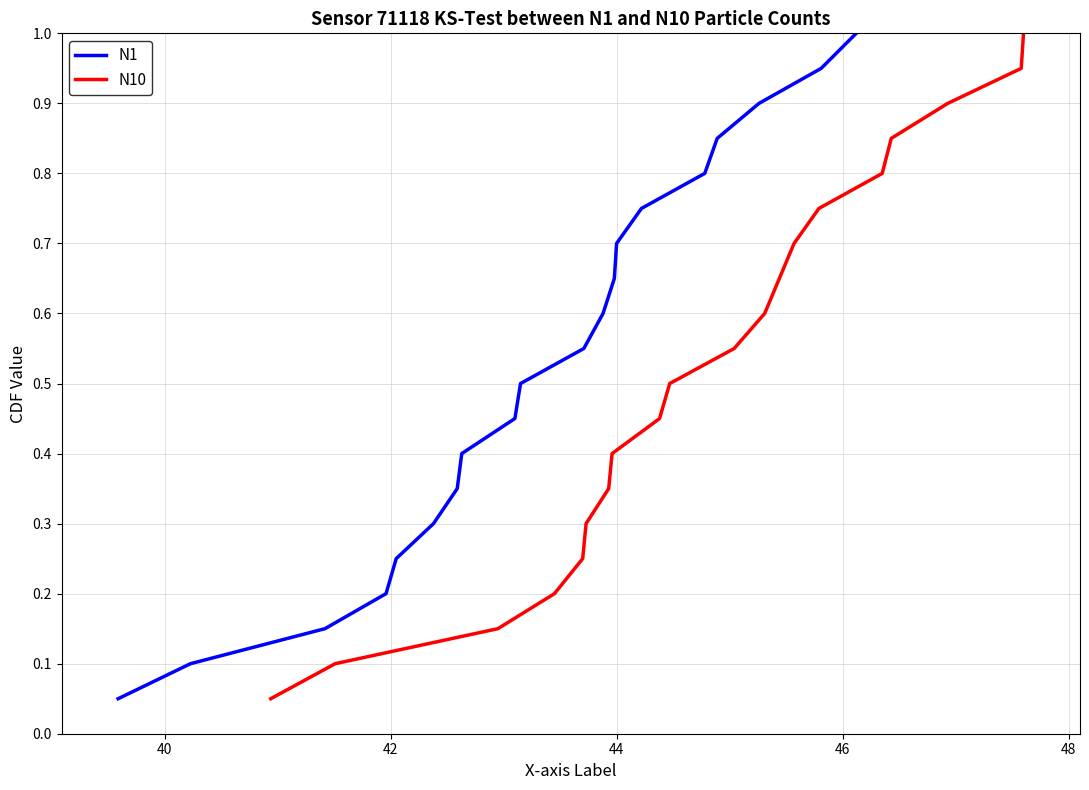

True or false: N1 has more than 2 points higher than both neighbors.

False